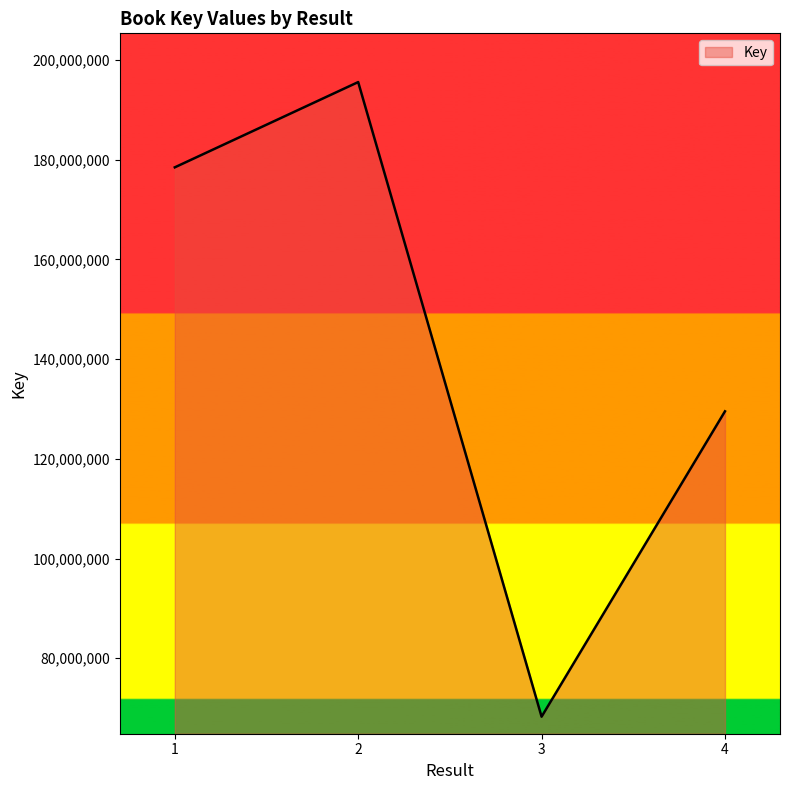

Where is the data nearest to the value 131921957?

4